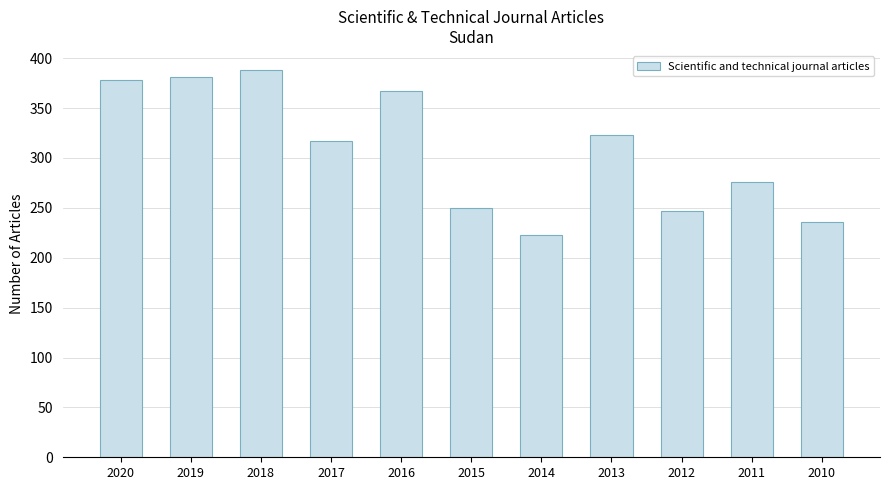

Is it true that the value at 2016 is 209.9?

False